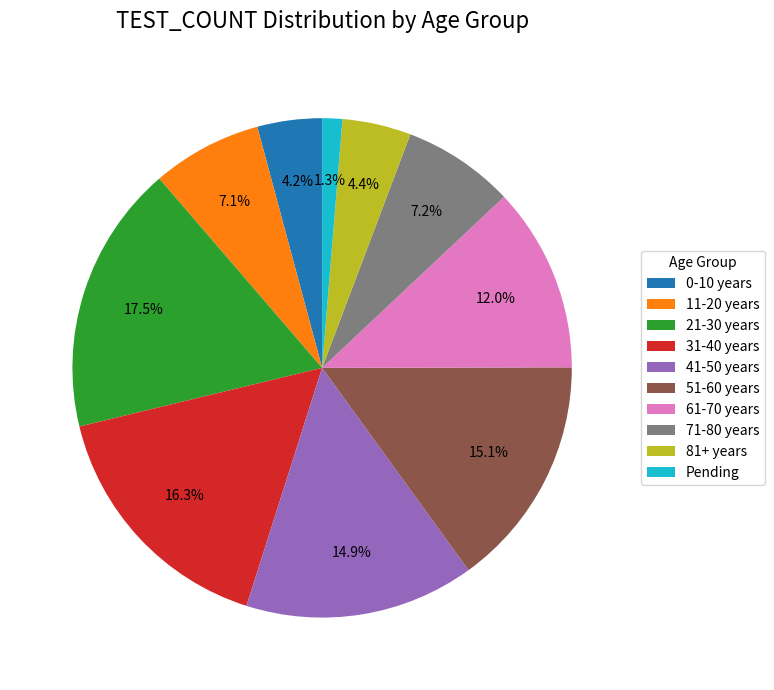

How many slices are in this pie chart?

10